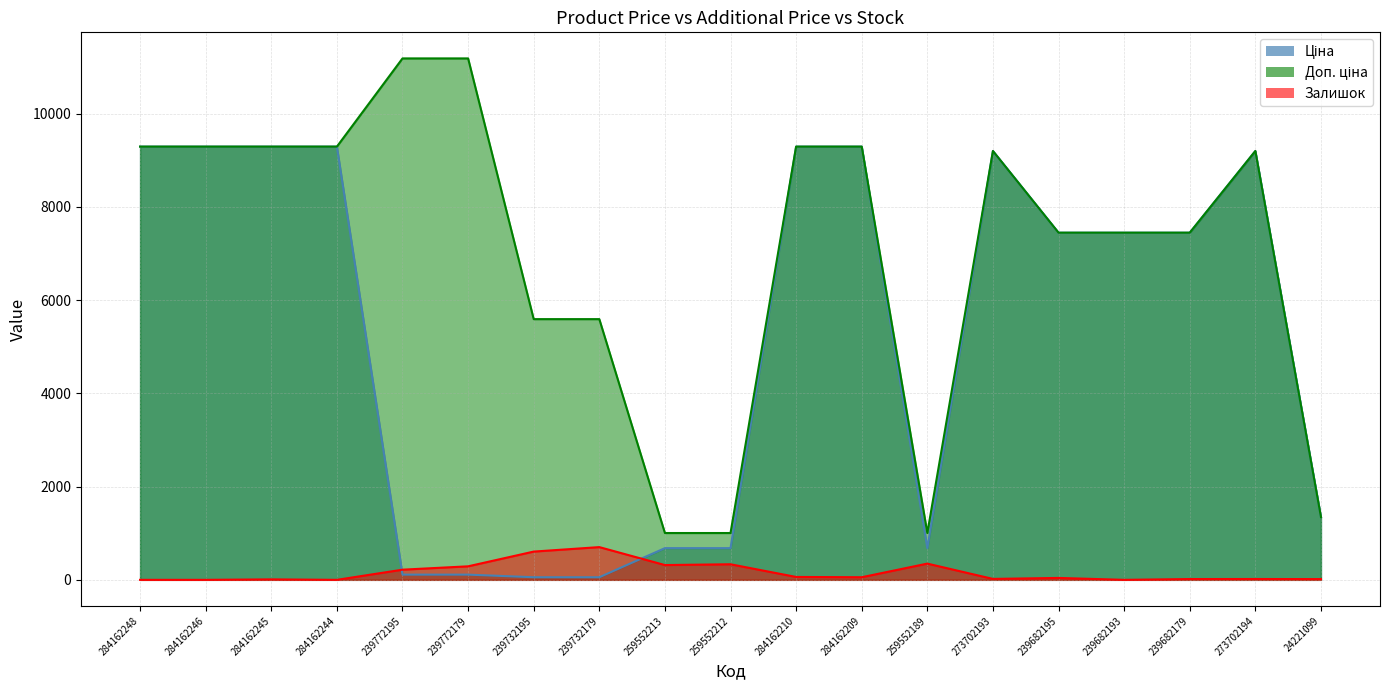

How many data points in Доп. ціна are above 9196?

10